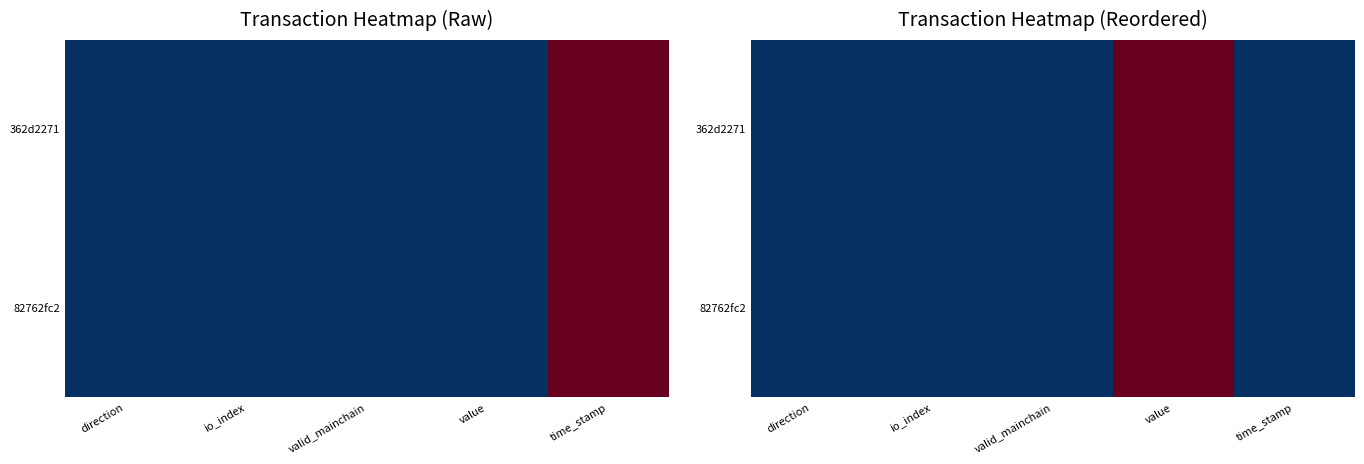

Rank the series by their average value, from highest to lowest.

362d2271, 82762fc2